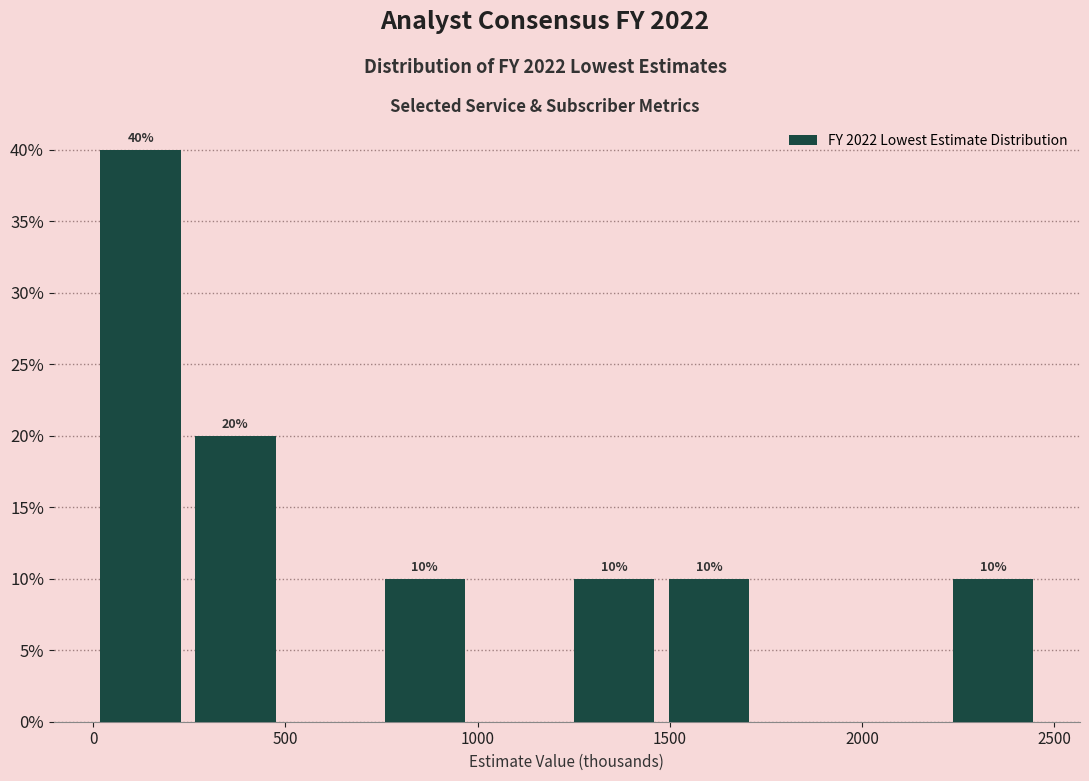

Which range on the x-axis has the tallest bar?

0 to 250